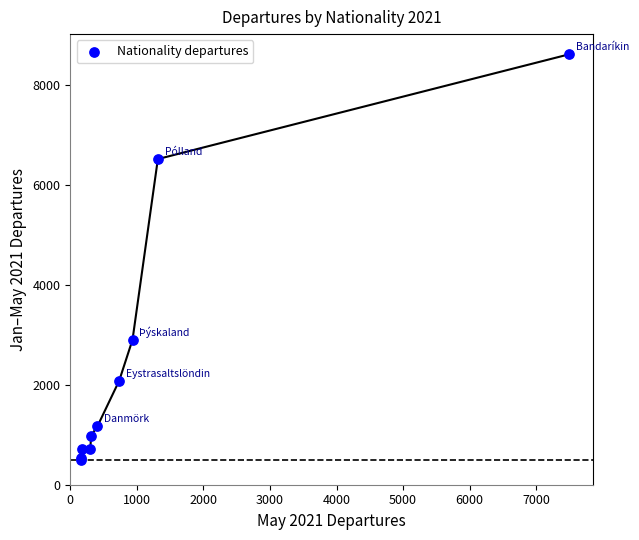

What Y value in the scatter plot is closest to 4553?

2901